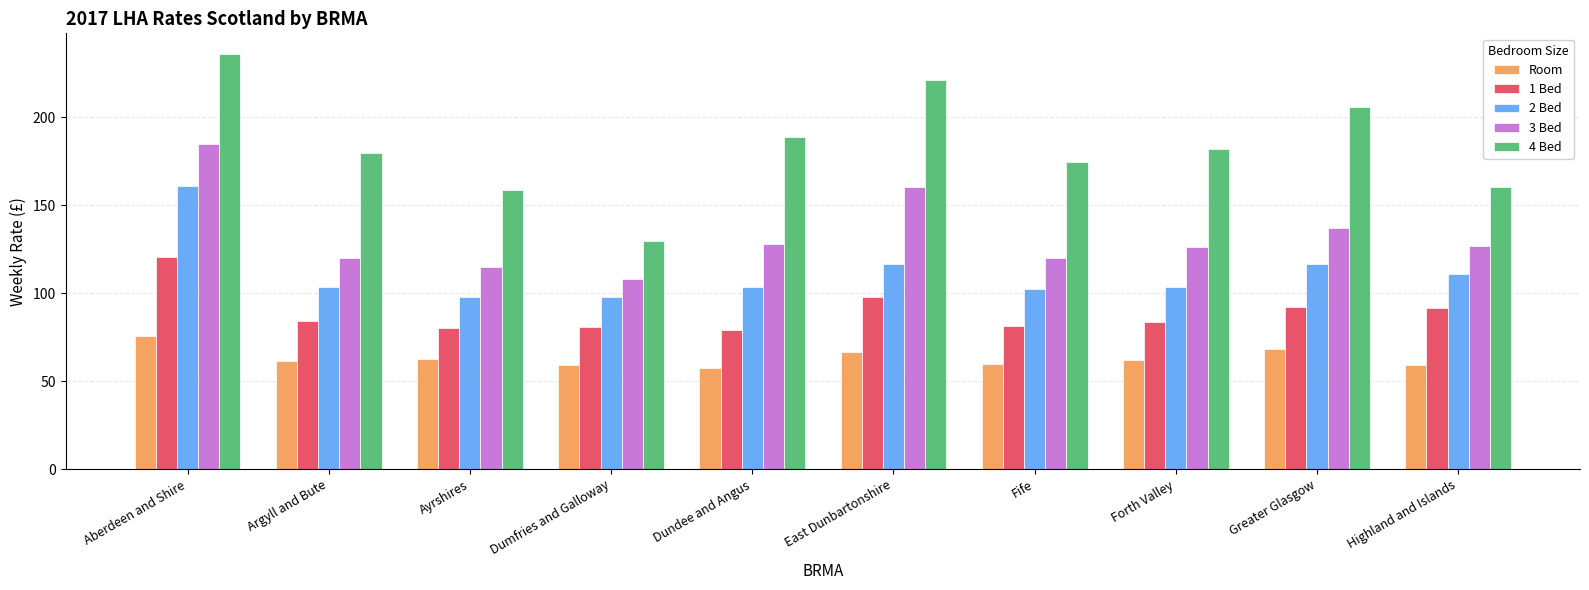

Between Fife and Greater Glasgow, which series saw the biggest shift?

4 Bed